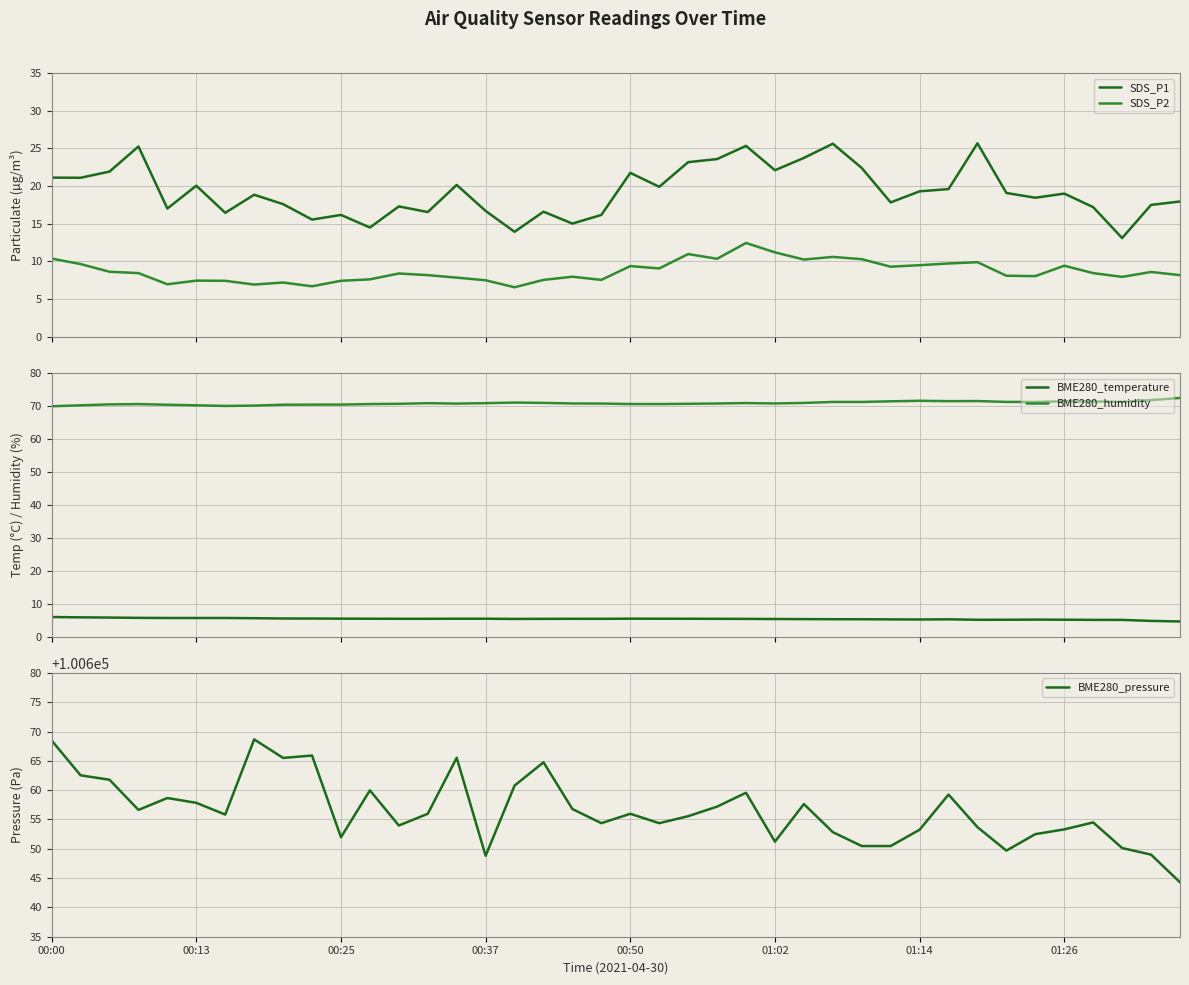

What is the maximum value shown in the chart?

100668.7